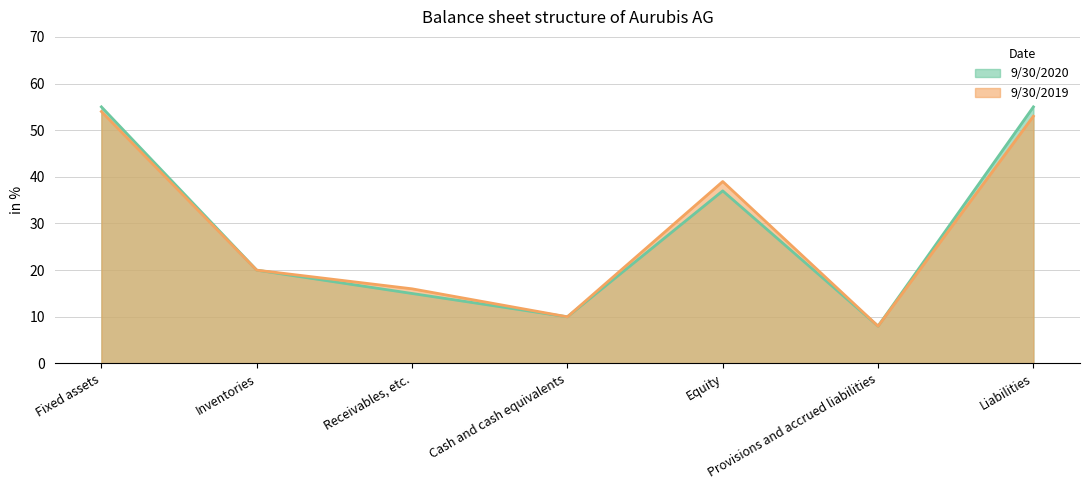

The value of 9/30/2020 at Cash and cash equivalents is 10. True or false?

True